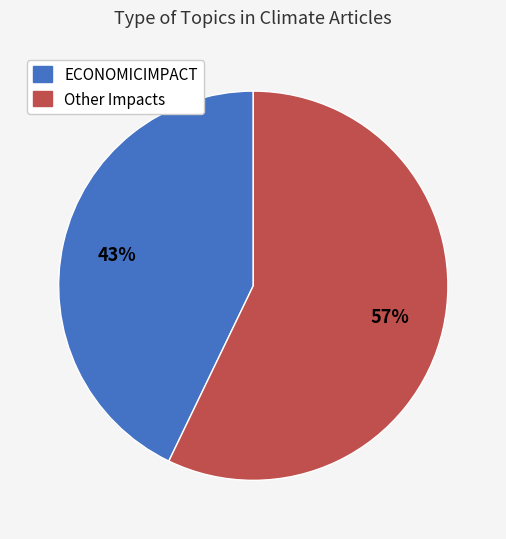

To the nearest percent, what is the difference between the largest and smallest slice percentages?

14%